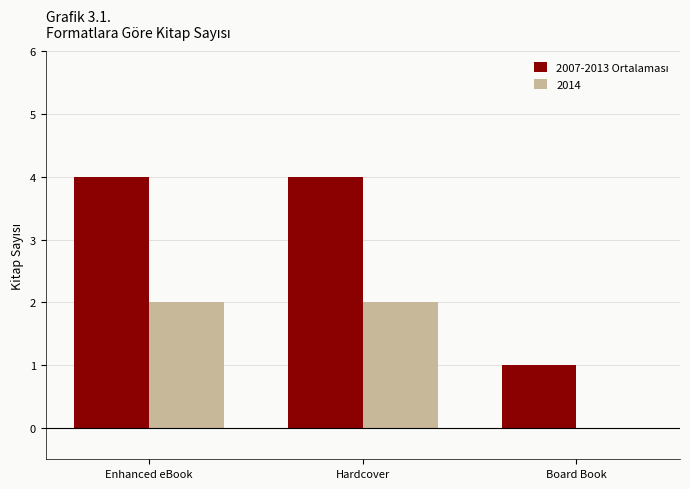

What is the sum of all 2014 values?

4